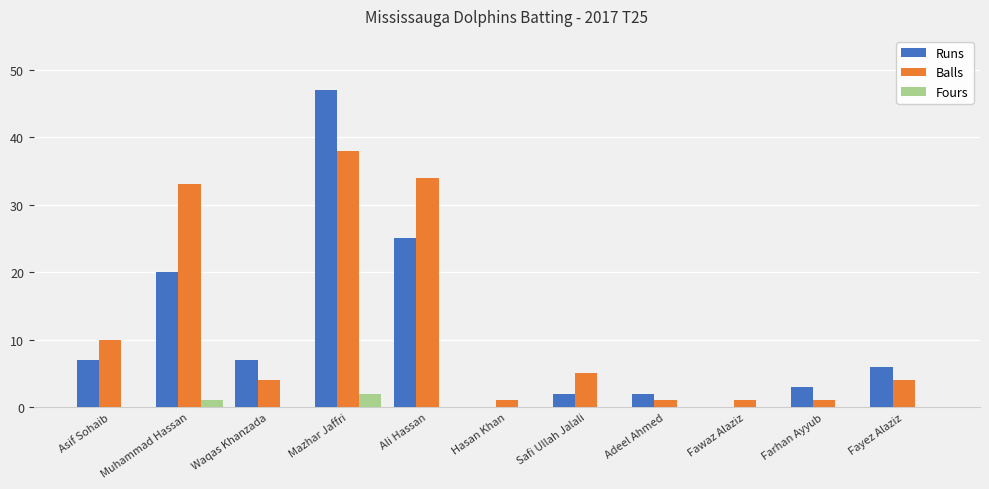

At which label is Balls closest to 19?

Asif Sohaib